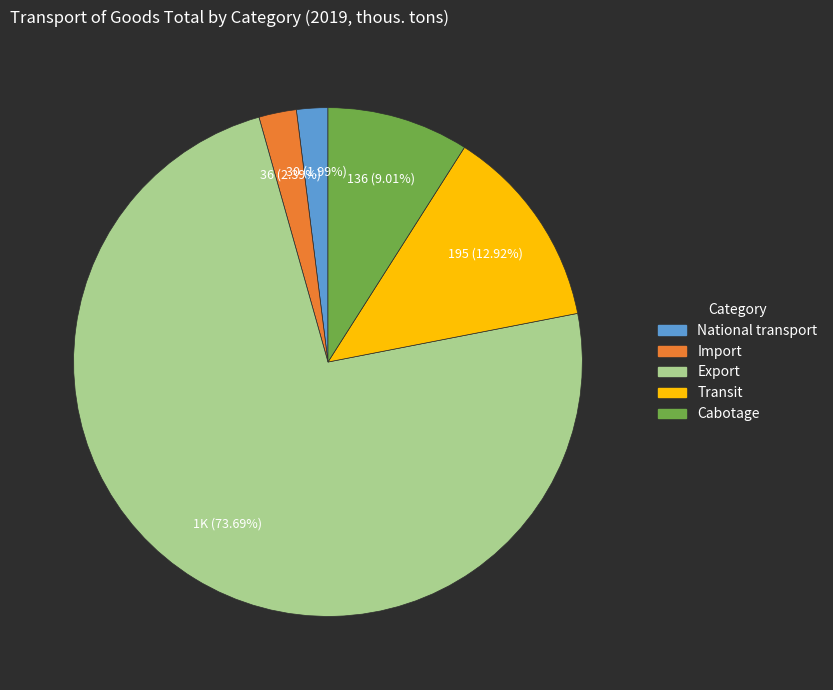

Which slice is the largest?

Export